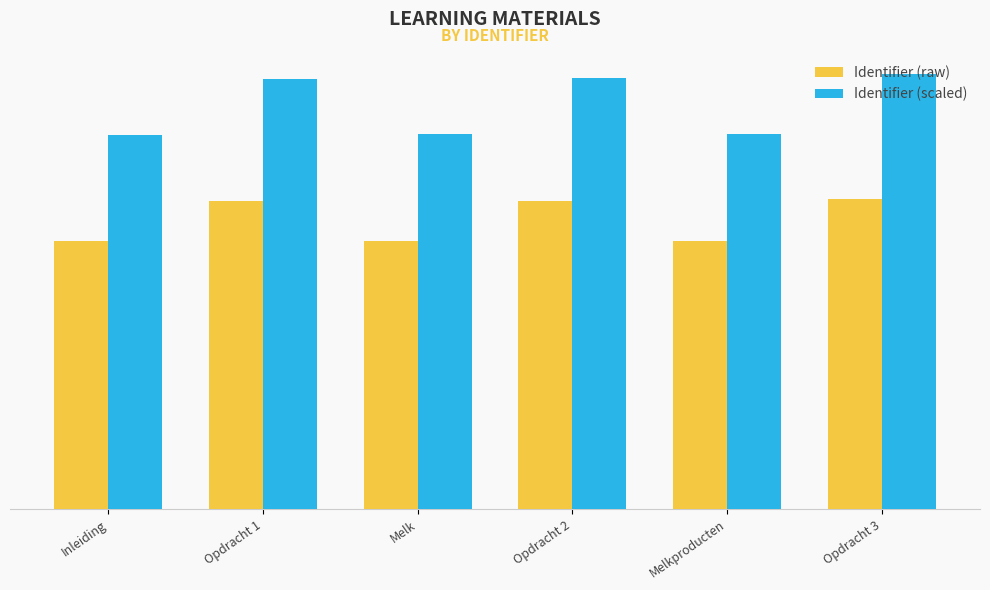

What are all the series names shown in the legend?

Identifier (raw), Identifier (scaled)